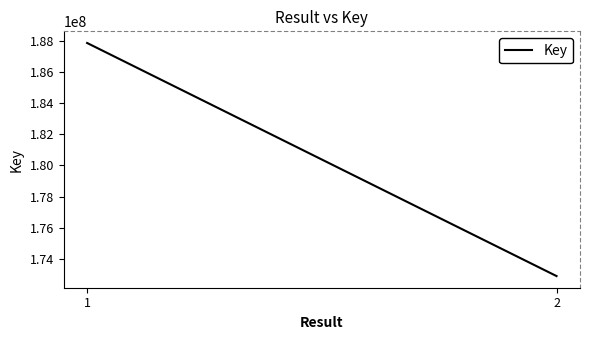

Reading left to right, list all the values displayed in this chart.

187844461	172897915